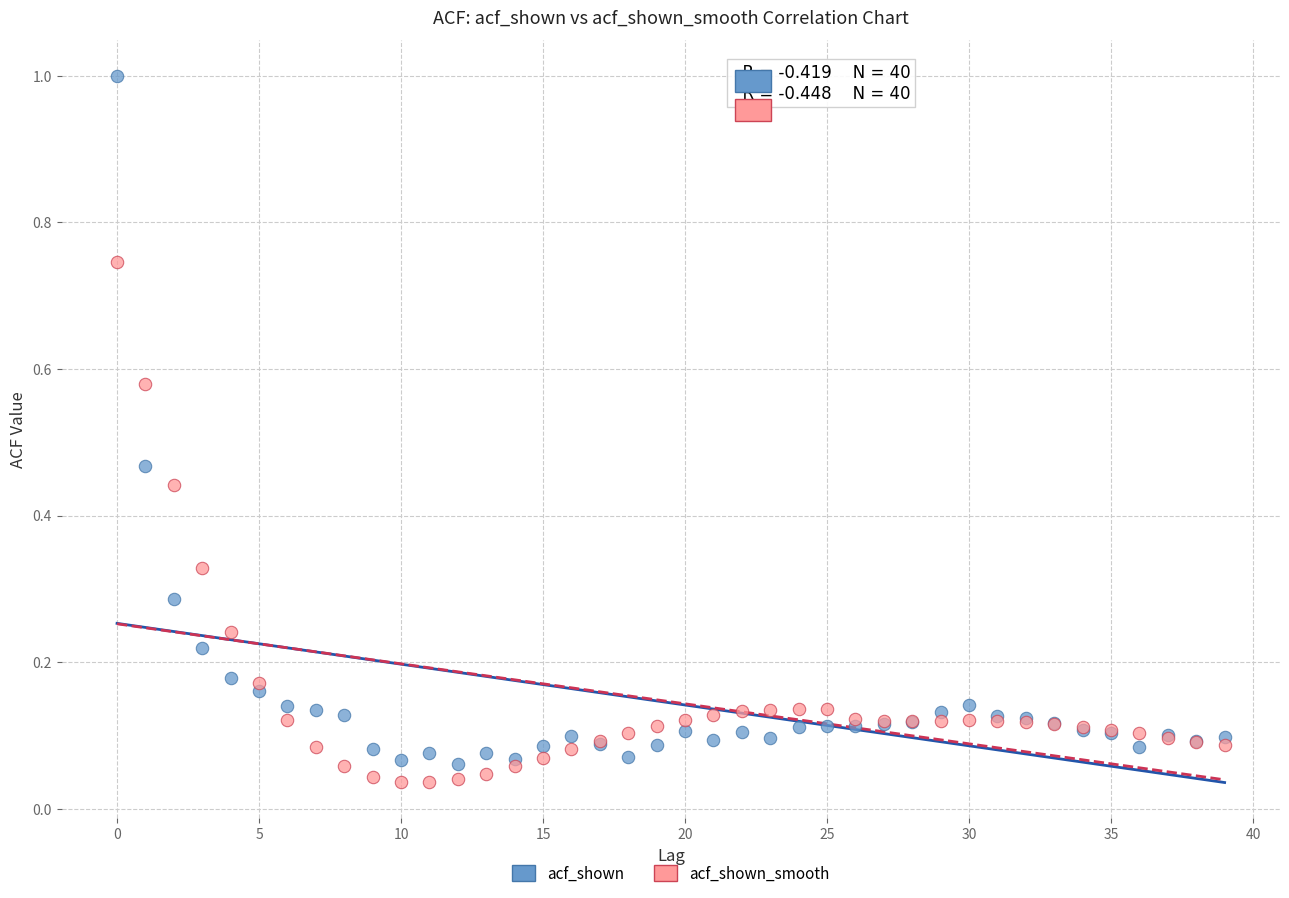

Which series has the largest Y range (max minus min)?

acf_shown